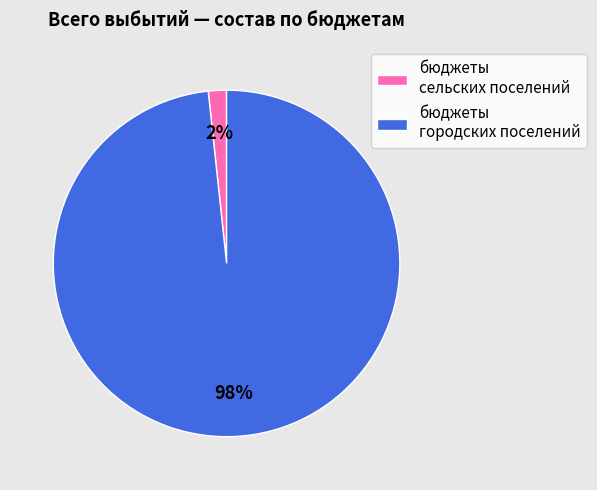

Between бюджеты сельских поселений and бюджеты городских поселений, which is larger?

бюджеты городских поселений